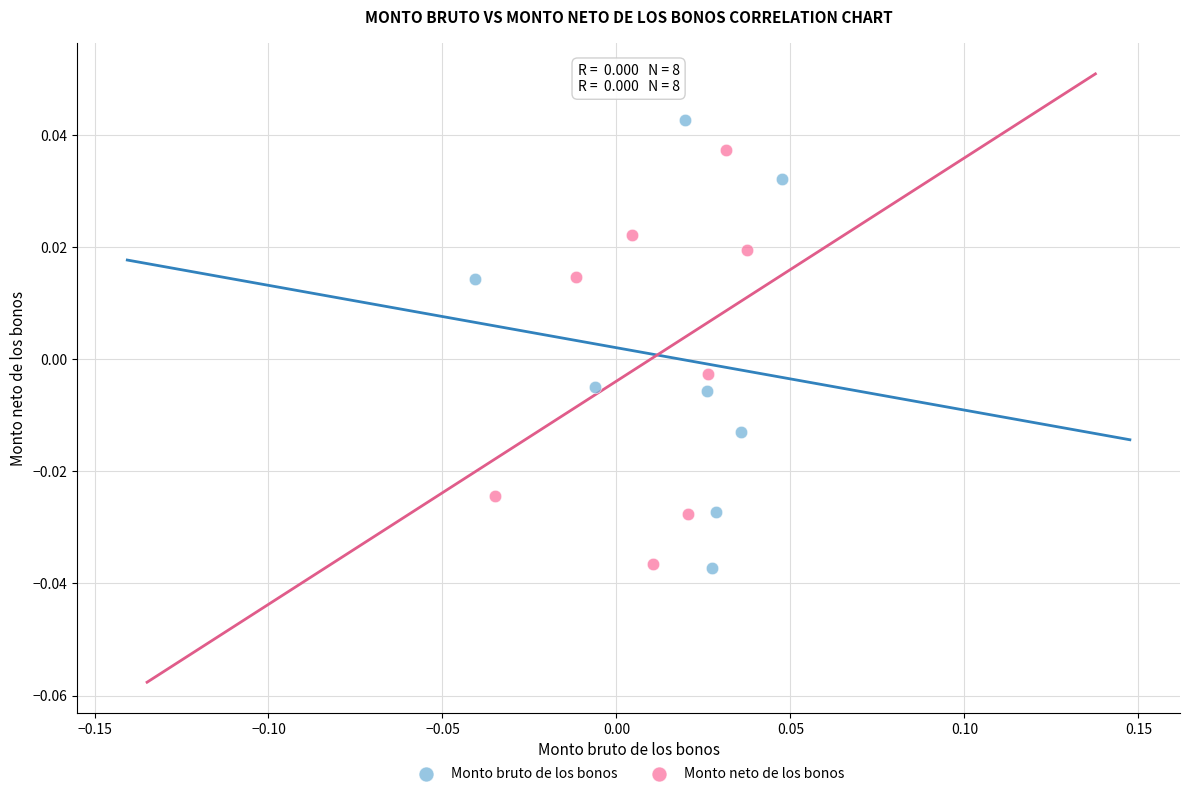

What are all the series names shown in the legend?

Monto bruto de los bonos, Monto neto de los bonos